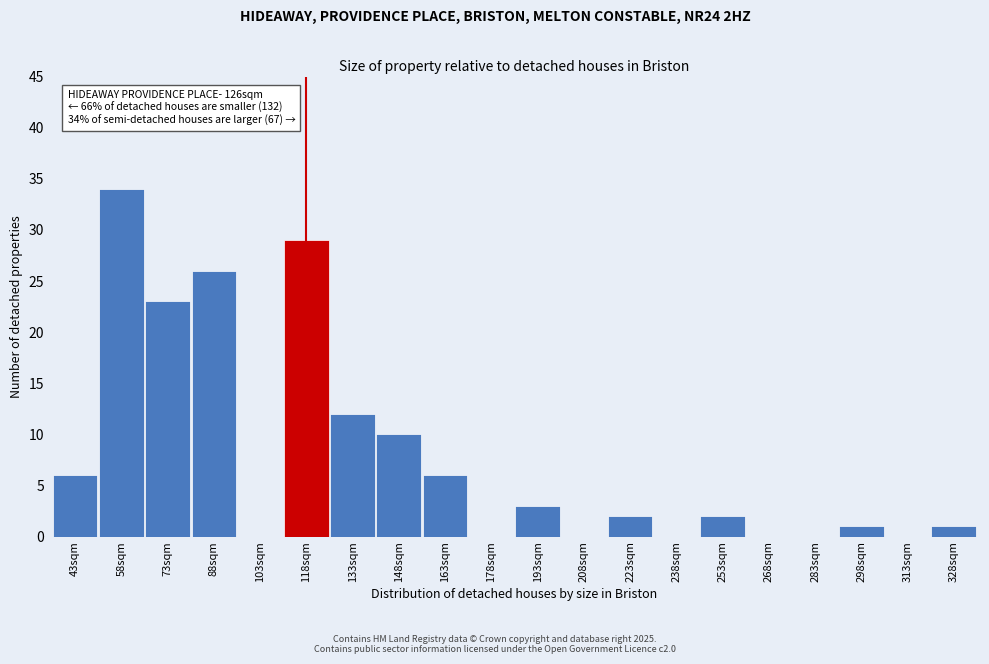

Reading right to left, what are all the values shown in this chart?

328sqm=1	313sqm=0	298sqm=1	283sqm=0	268sqm=0	253sqm=2	238sqm=0	223sqm=2	208sqm=0	193sqm=3	178sqm=0	163sqm=6	148sqm=10	133sqm=12	118sqm=29	103sqm=0	88sqm=26	73sqm=23	58sqm=34	43sqm=6